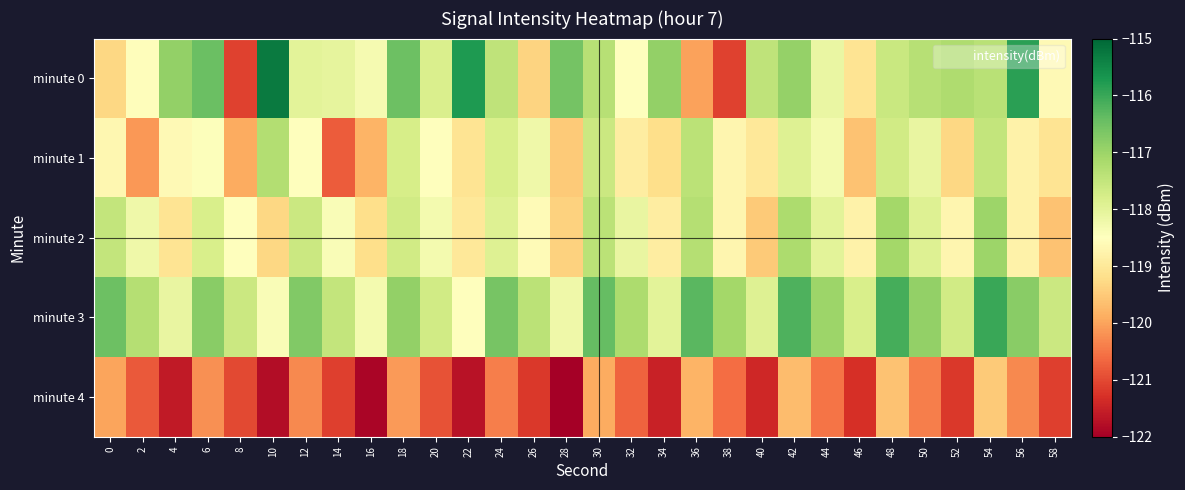

Reading left to right, list all the values displayed in this chart.

minute 0: 0=-119.3	2=-118.5	4=-116.9	6=-116.5	8=-121.1	10=-115.3	12=-118.0	14=-118.1	16=-118.3	18=-116.5	20=-117.8	22=-115.7	24=-117.4	26=-119.4	28=-116.6	30=-117.3	32=-118.5	34=-116.9	36=-120.0	38=-121.1	40=-117.4	42=-116.9	44=-118.1	46=-119.1	48=-117.6	50=-117.3	52=-117.2	54=-117.4	56=-115.9	58=-118.6
minute 1: 0=-118.7	2=-120.1	4=-118.6	6=-118.5	8=-119.9	10=-117.3	12=-118.5	14=-120.8	16=-119.8	18=-117.8	20=-118.5	22=-119.1	24=-117.8	26=-118.2	28=-119.5	30=-117.6	32=-118.9	34=-119.2	36=-117.4	38=-118.7	40=-119.0	42=-117.9	44=-118.3	46=-119.6	48=-117.7	50=-118.1	52=-119.3	54=-117.5	56=-118.8	58=-119.1
minute 2: 0=-117.5	2=-118.2	4=-119.1	6=-117.8	8=-118.5	10=-119.3	12=-117.6	14=-118.4	16=-119.2	18=-117.7	20=-118.3	22=-119.0	24=-117.9	26=-118.6	28=-119.4	30=-117.4	32=-118.1	34=-118.9	36=-117.3	38=-118.7	40=-119.5	42=-117.2	44=-118.0	46=-118.8	48=-117.1	50=-117.9	52=-118.7	54=-117.0	56=-118.8	58=-119.6
minute 3: 0=-116.5	2=-117.3	4=-118.1	6=-116.8	8=-117.6	10=-118.4	12=-116.7	14=-117.5	16=-118.3	18=-116.9	20=-117.7	22=-118.5	24=-116.6	26=-117.4	28=-118.2	30=-116.4	32=-117.2	34=-118.0	36=-116.3	38=-117.1	40=-117.9	42=-116.2	44=-117.0	46=-117.8	48=-116.1	50=-116.9	52=-117.7	54=-116.0	56=-116.8	58=-117.6
minute 4: 0=-120.0	2=-120.8	4=-121.6	6=-120.2	8=-121.0	10=-121.8	12=-120.3	14=-121.1	16=-121.9	18=-120.1	20=-120.9	22=-121.7	24=-120.4	26=-121.2	28=-122.0	30=-119.9	32=-120.7	34=-121.5	36=-119.8	38=-120.6	40=-121.4	42=-119.7	44=-120.5	46=-121.3	48=-119.6	50=-120.4	52=-121.2	54=-119.5	56=-120.3	58=-121.1